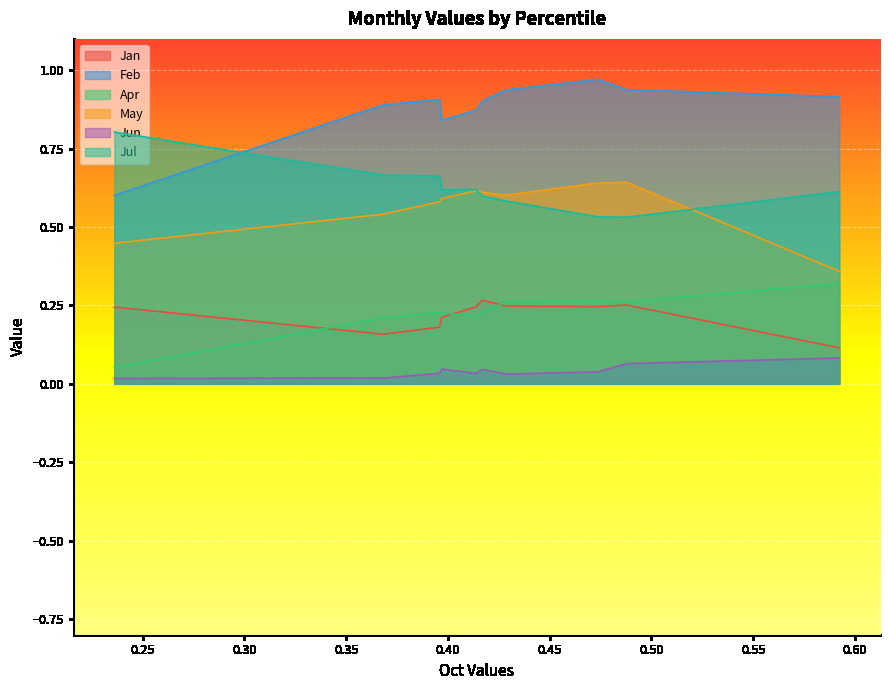

Which series has the widest spread of values?

Feb